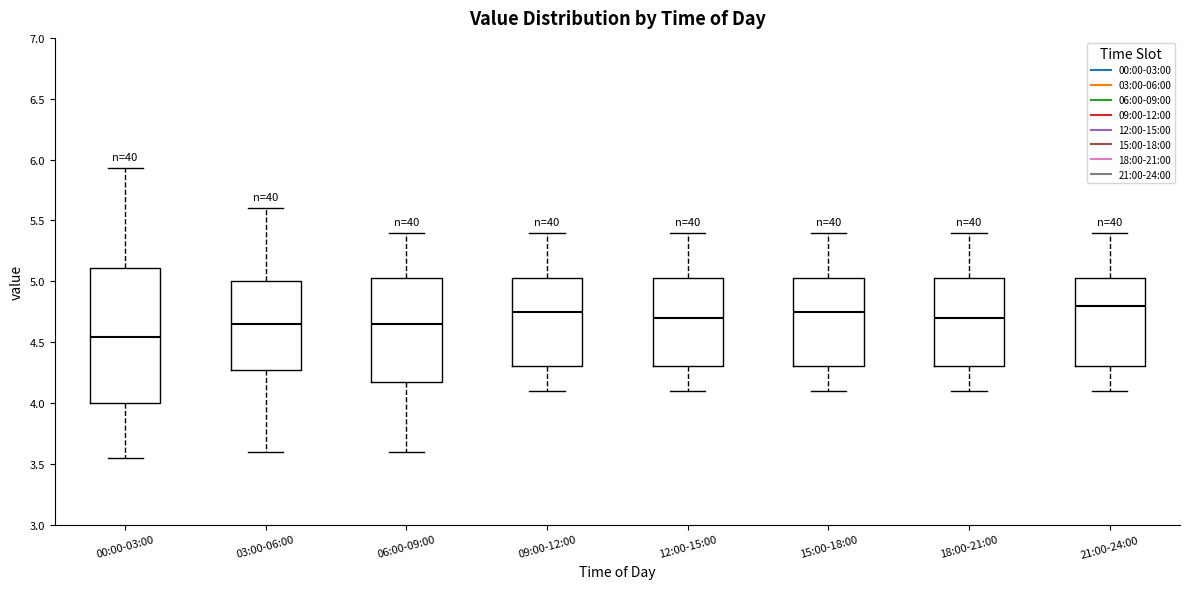

Which box has the lowest median line?

00:00-03:00